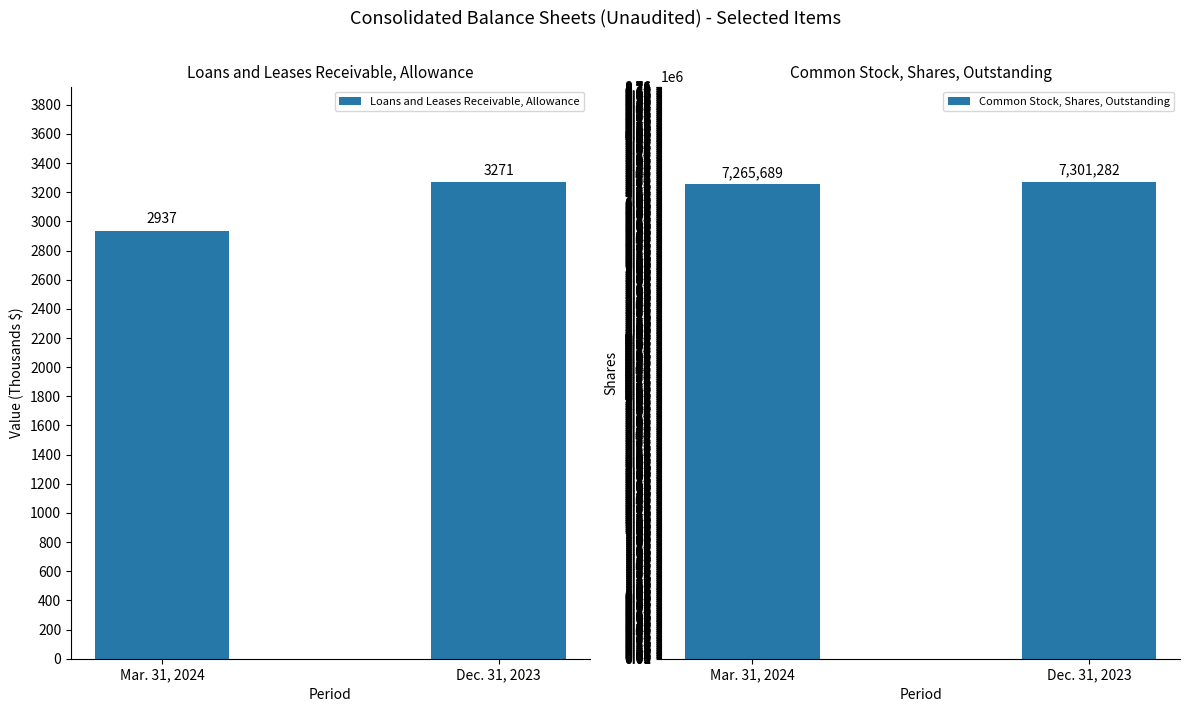

What is the minimum value for Common Stock, Shares, Outstanding?

7265689